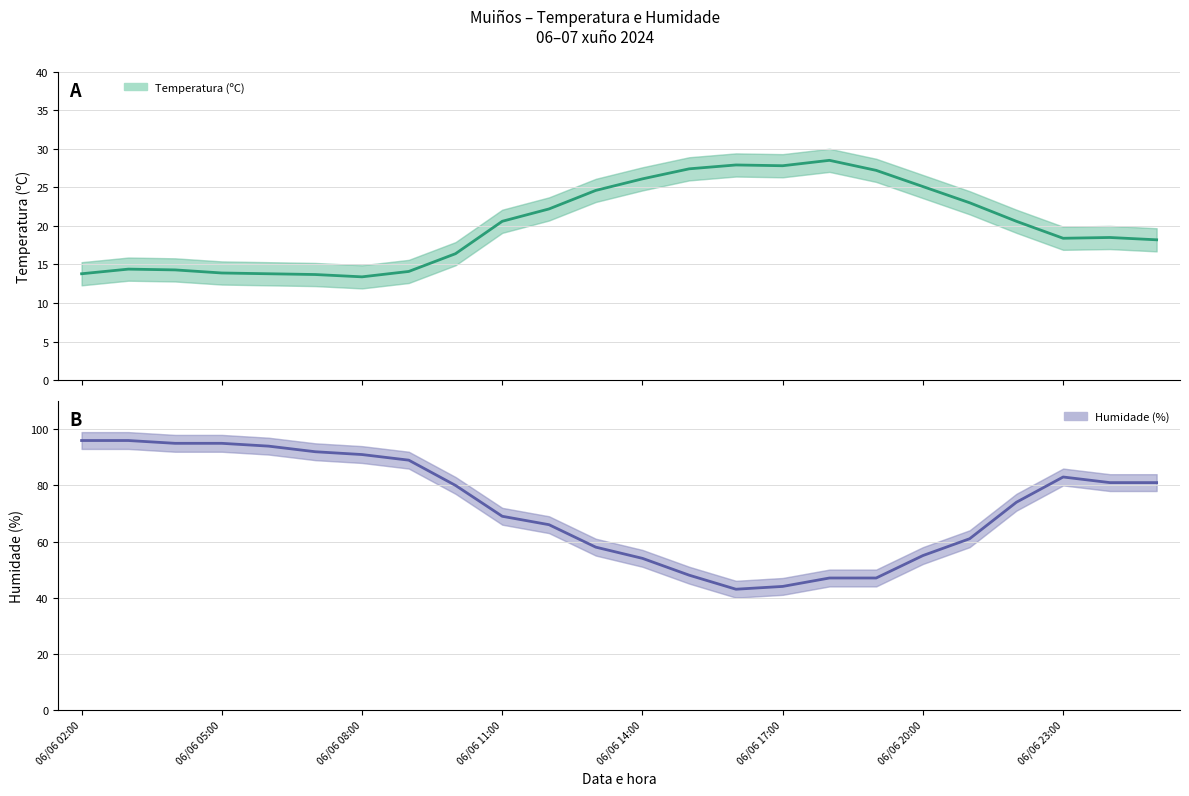

How many series are shown in this chart?

2